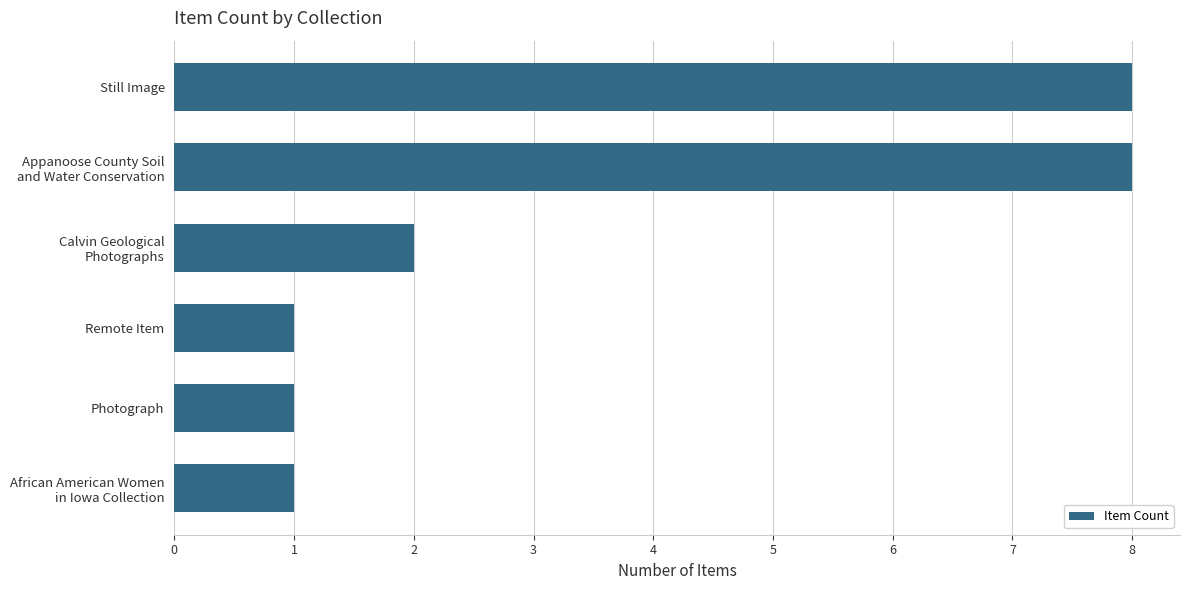

What is the maximum value shown in the chart?

8